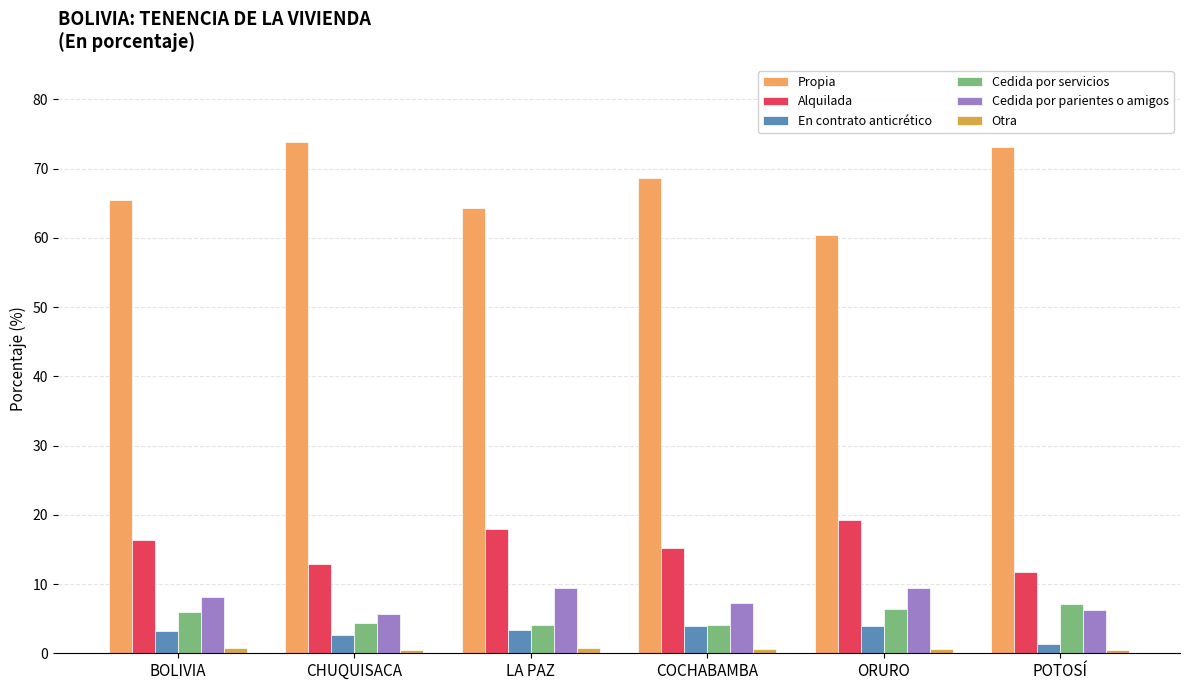

What is the total value across all series at ORURO?

99.9